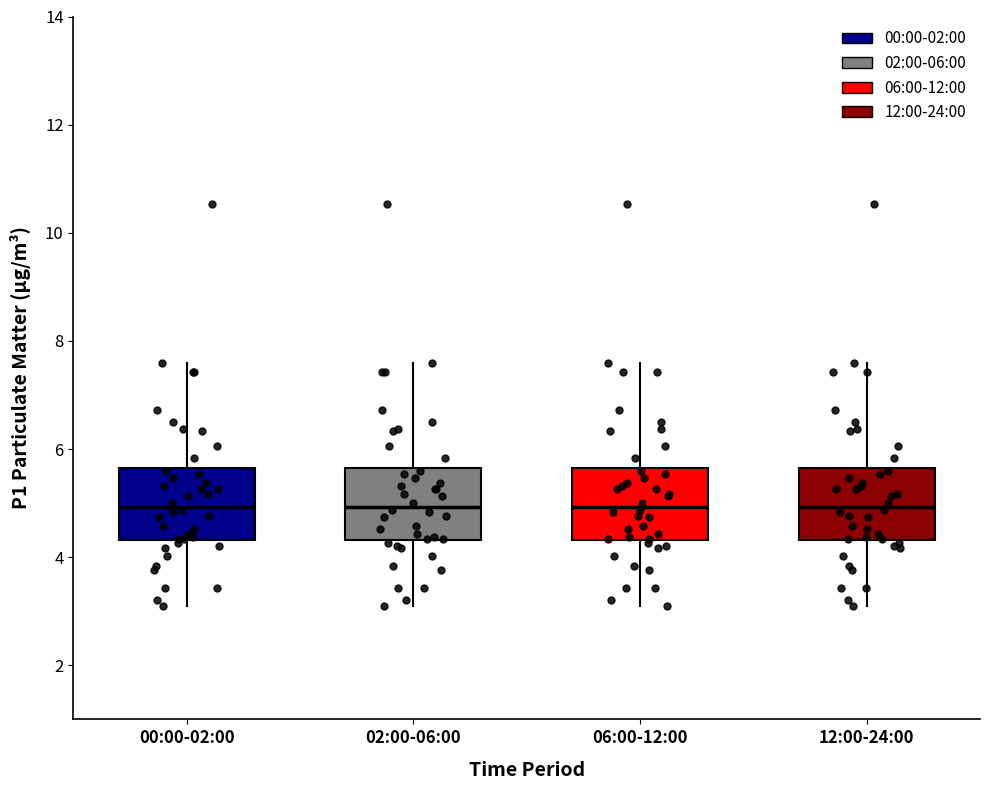

Reading left to right, read every box against the y-axis: the position of its median line, the range the box covers, and the ends of its whiskers. The values are not printed on the chart, so give them approximately, as read against the axis.

00:00-02:00: median 5.0, box 4.4 to 5.6, whiskers 3.2 to 7.6
02:00-06:00: median 5.0, box 4.4 to 5.6, whiskers 3.2 to 7.6
06:00-12:00: median 5.0, box 4.4 to 5.6, whiskers 3.2 to 7.6
12:00-24:00: median 5.0, box 4.4 to 5.6, whiskers 3.2 to 7.6